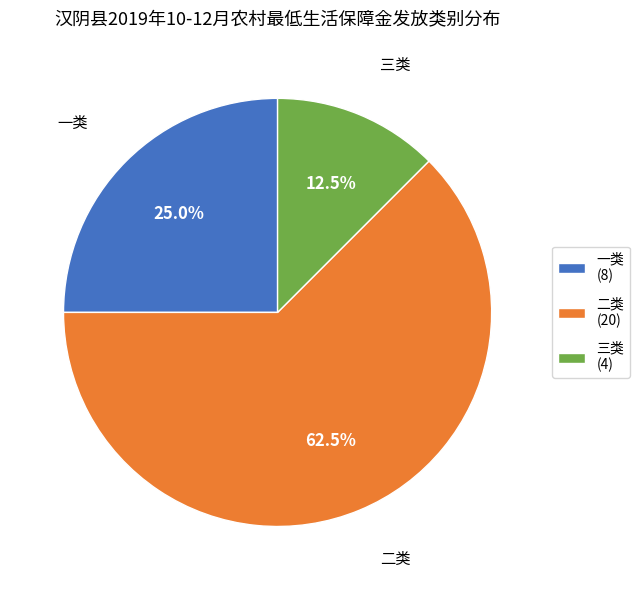

Does any single category account for the majority?

Yes